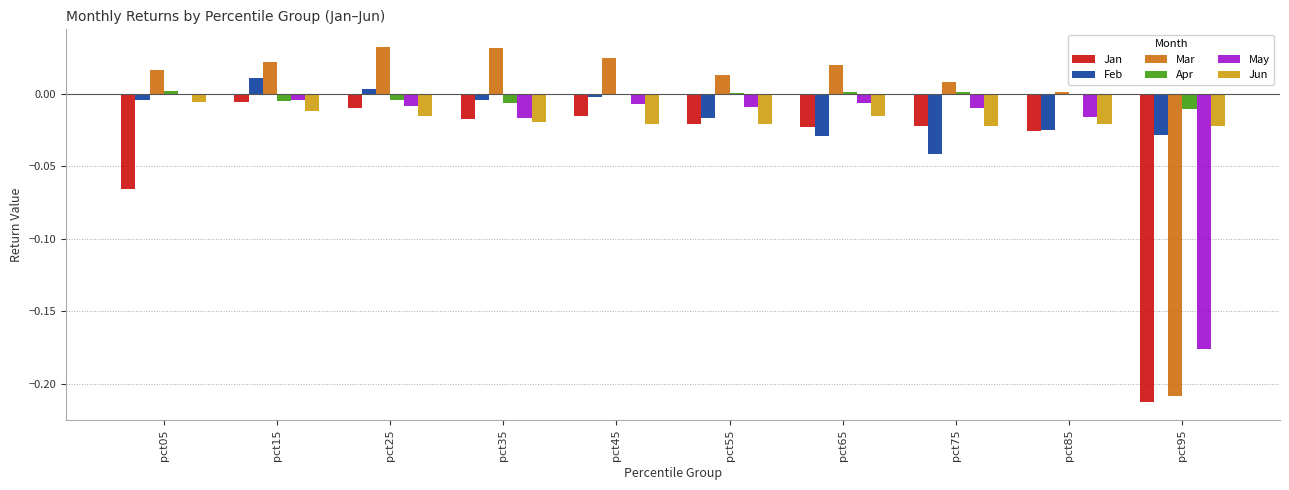

Which series has the largest range (max minus min)?

Mar